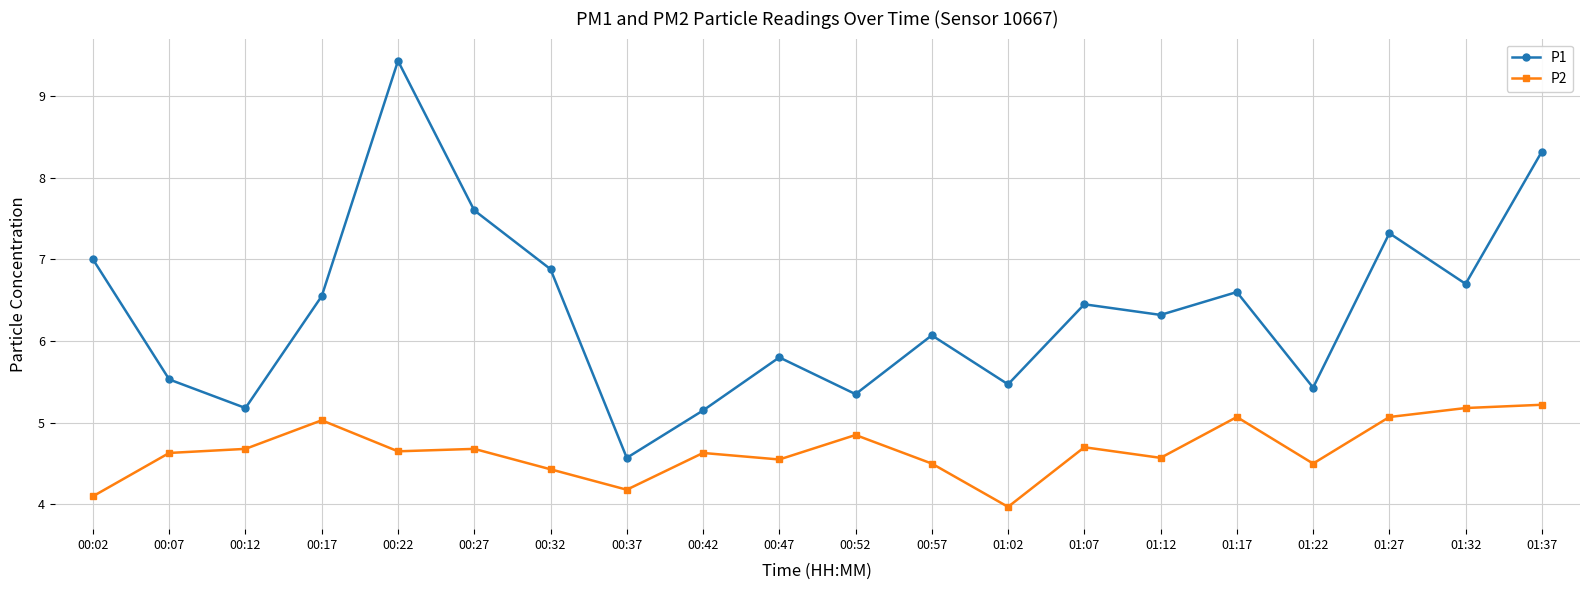

Which series has the widest spread of values?

P1